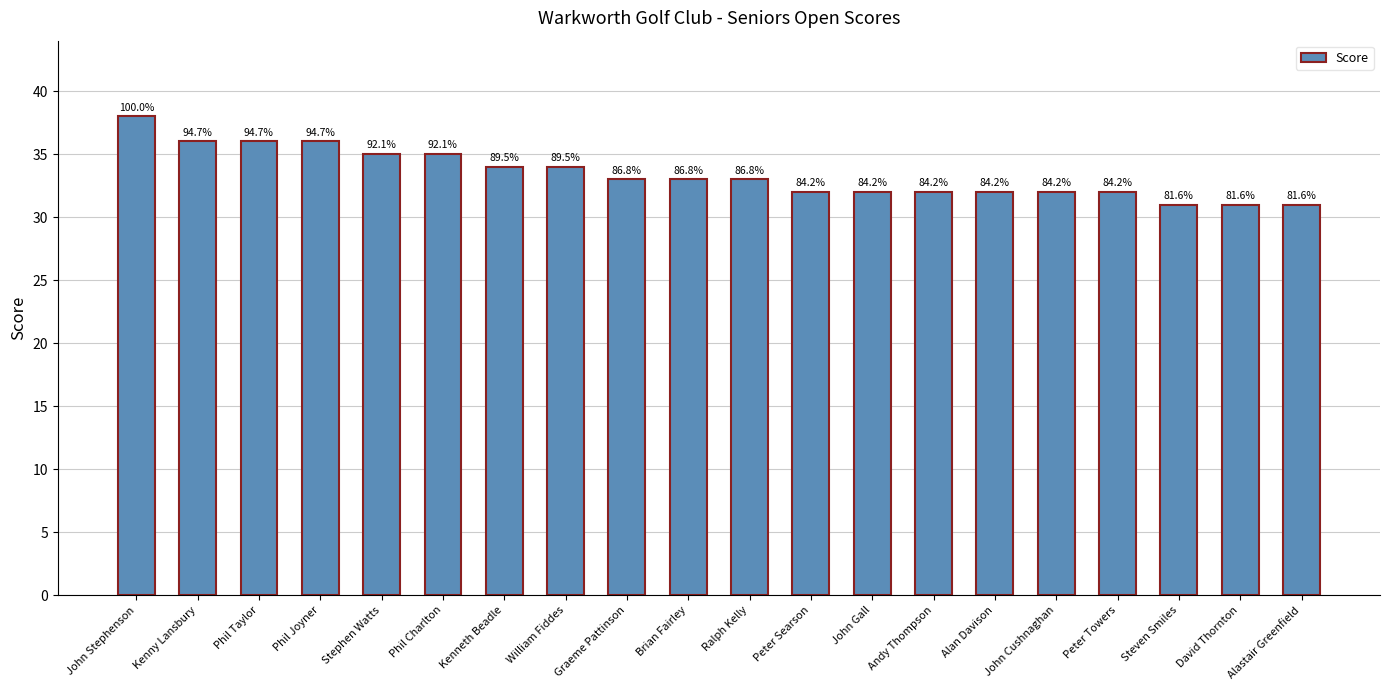

What is the approximate value at Ralph Kelly?

33